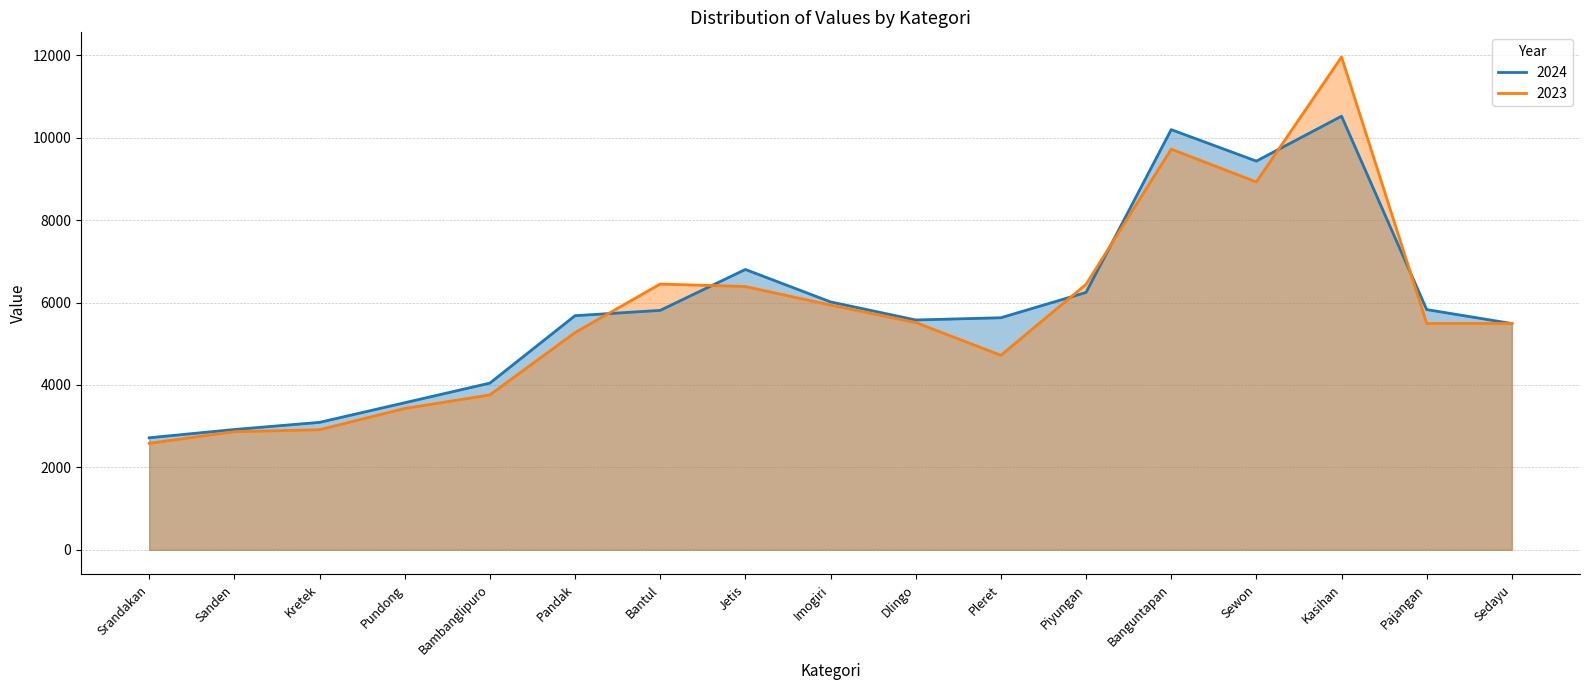

True or false: 2023 and 2024 intersect in this chart.

True